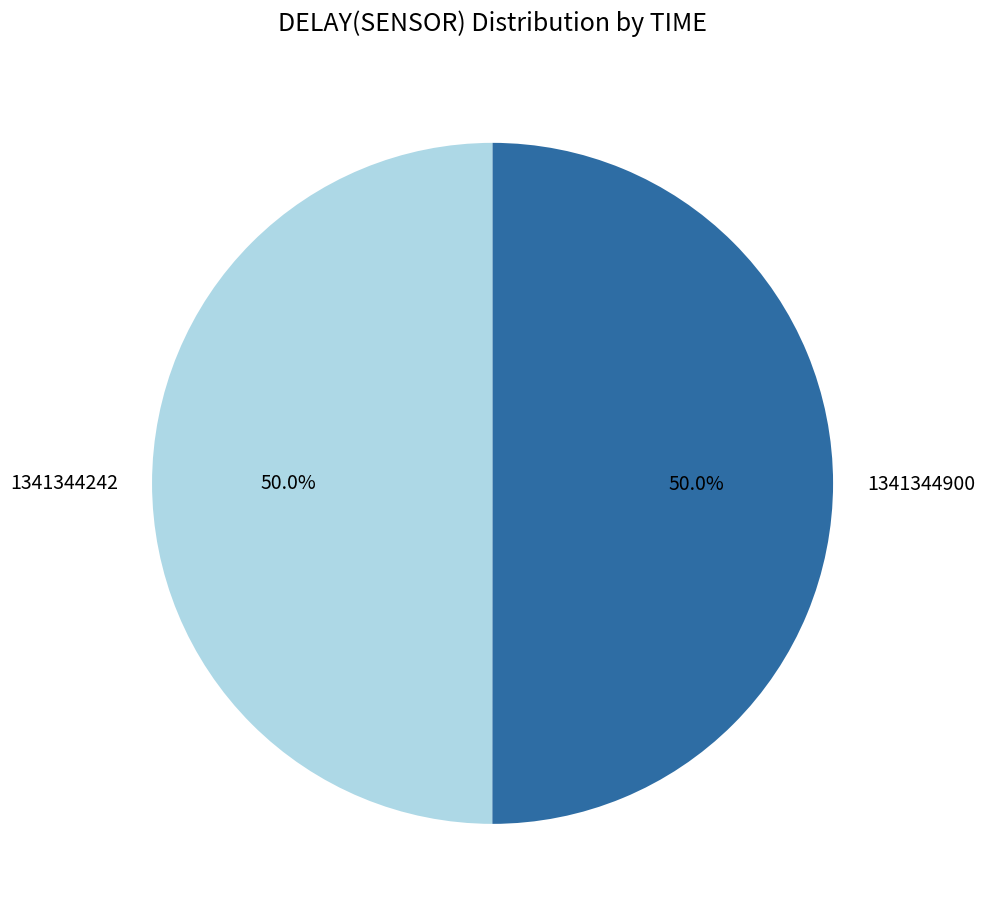

The 1341344900 slice represents 50% of the pie. True or false?

True